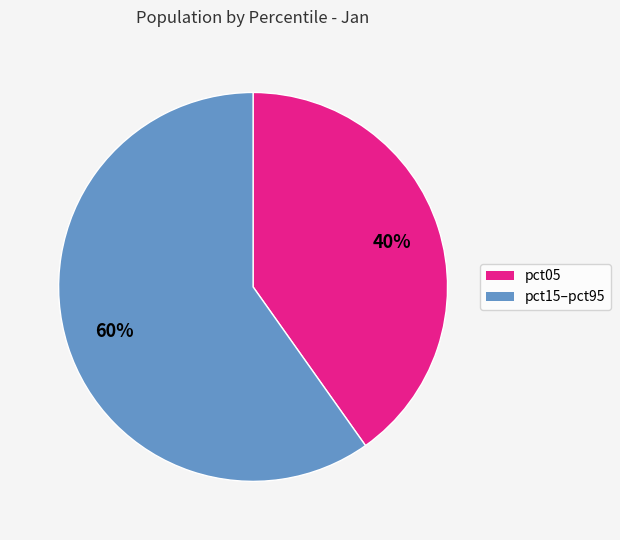

Is there a majority slice in this chart?

Yes